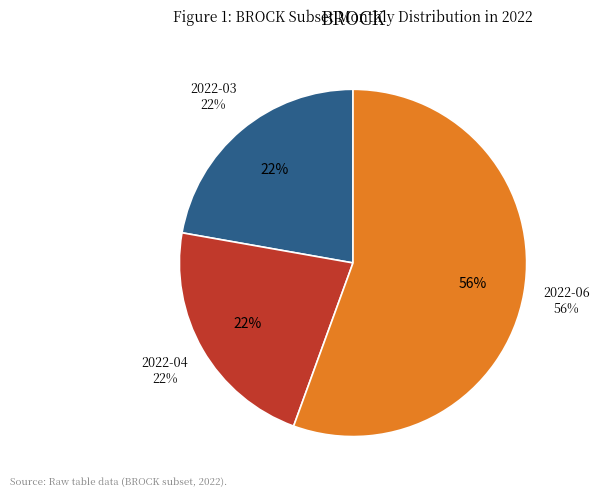

To the nearest percent, what percentage of the pie is 2022-06?

56%